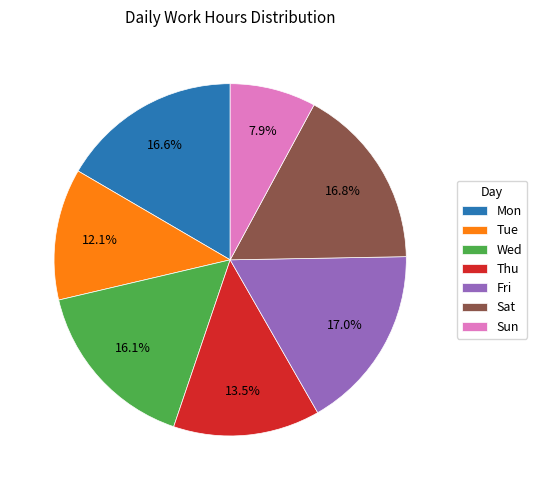

Does any single category account for the majority?

No